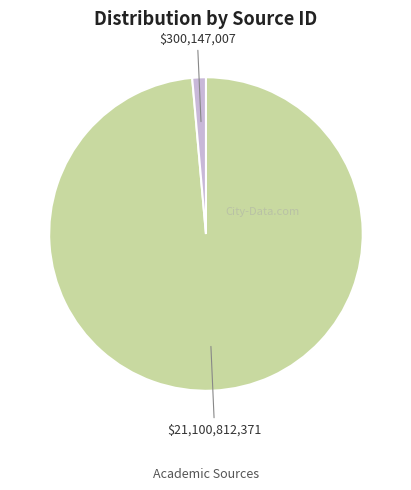

Is there a majority slice in this chart?

Yes